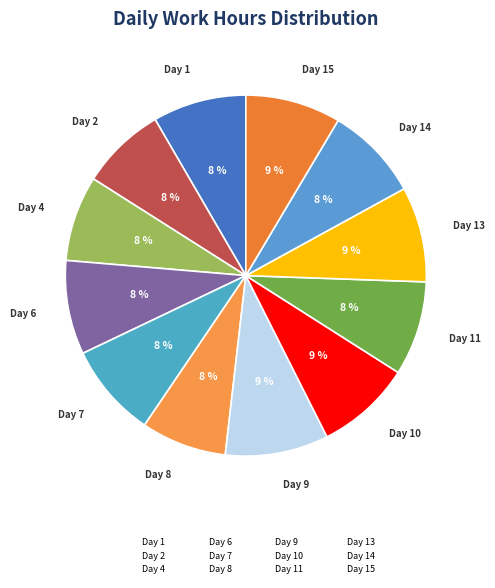

Is Day 8 the majority of the pie?

No